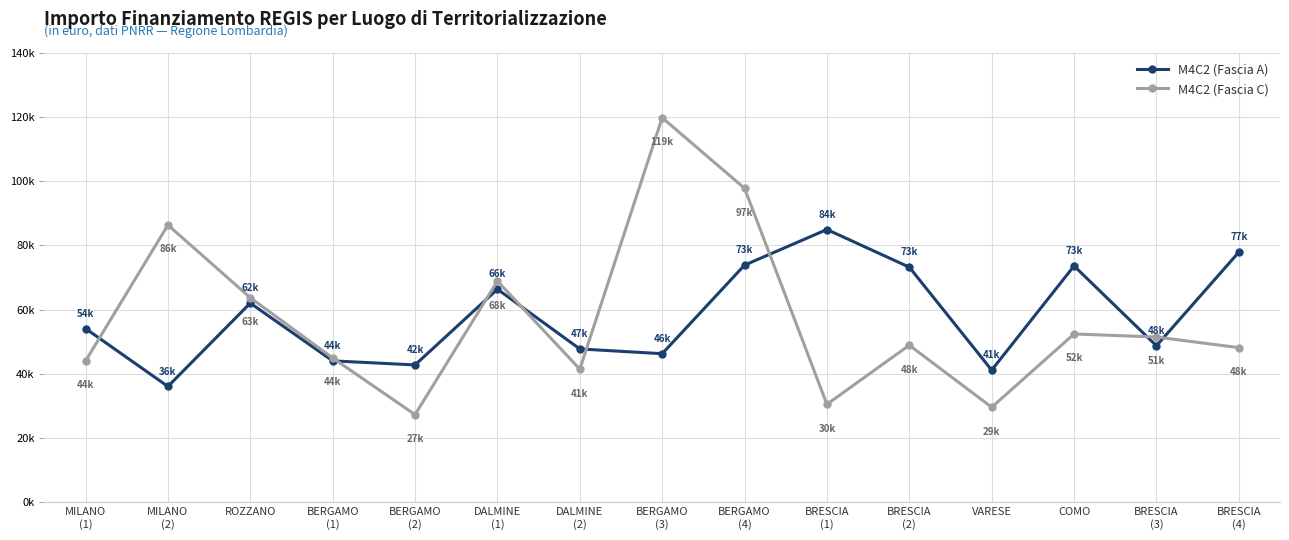

True or false: M4C2 (Fascia C) and M4C2 (Fascia A) cross at least once.

True